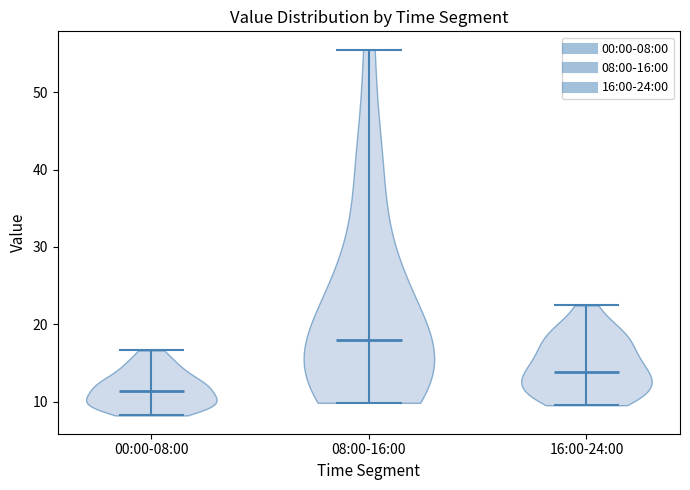

Reading left to right, read every violin against the y-axis: where its median line is, and the lowest and highest points it reaches. The values are not printed on the chart, so give them approximately, as read against the axis.

00:00-08:00: median line 11, lowest point 8, highest point 17
08:00-16:00: median line 18, lowest point 10, highest point 55
16:00-24:00: median line 14, lowest point 10, highest point 22